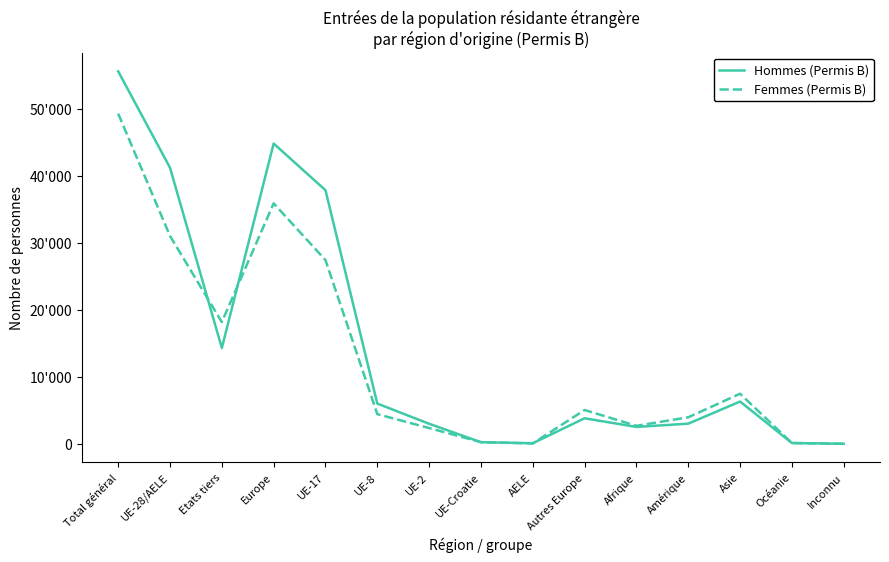

What are all the series names shown in the legend?

Hommes (Permis B), Femmes (Permis B)